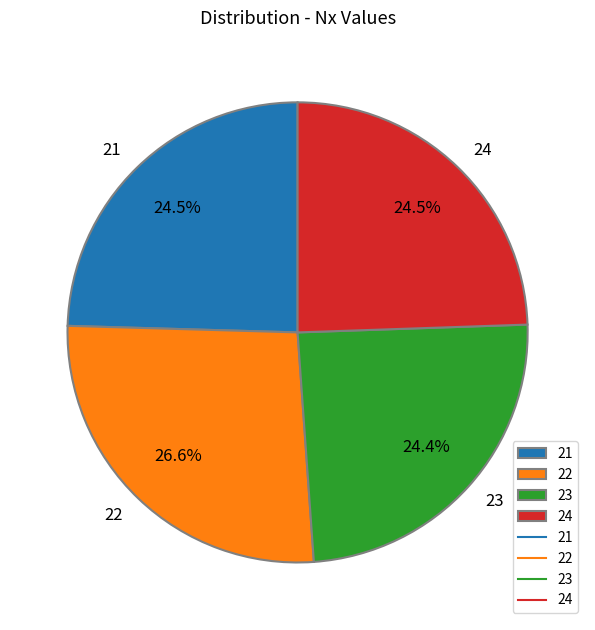

What portion of the pie excludes 22?

73.4%